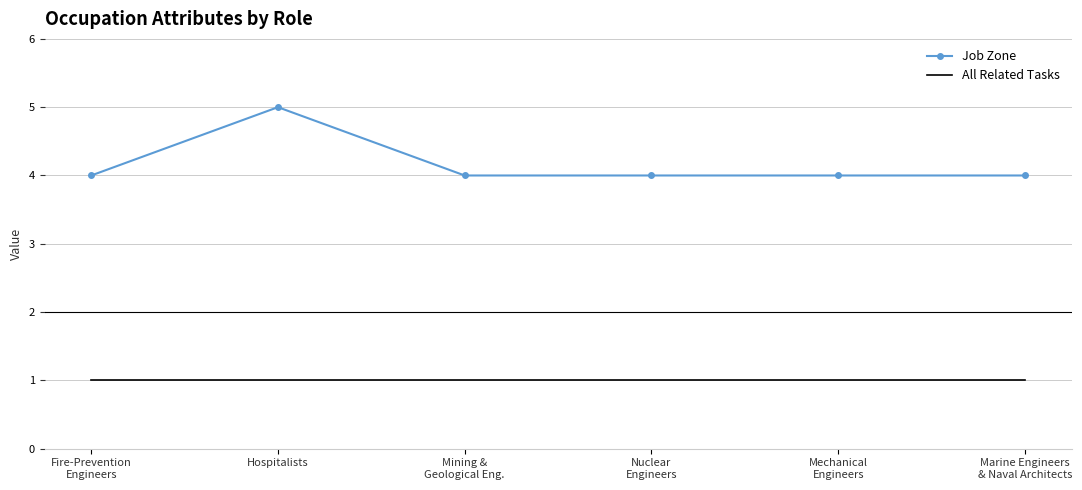

What is the sum of all Job Zone values?

25